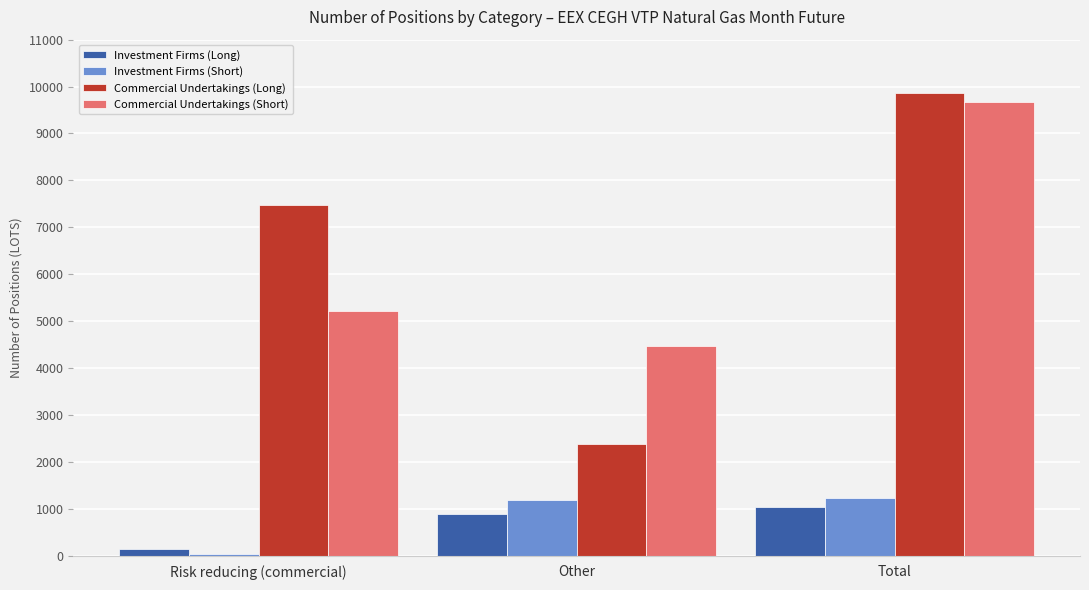

How many bars are there in each group?

4